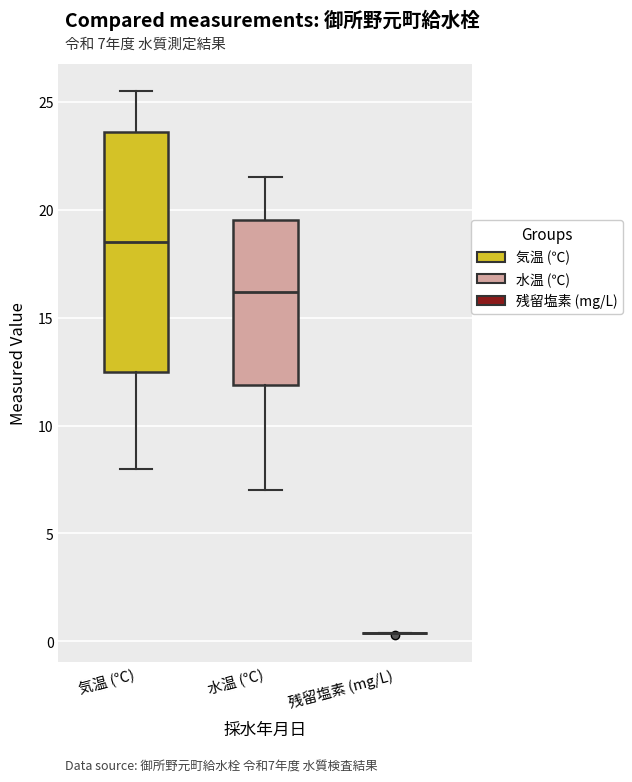

Reading left to right, transcribe this box plot: for each box, give where its median line is, the range the box spans, and where its two whiskers end, as read against the y-axis. The values are not printed on the chart, so give them approximately, as read against the axis.

気温 (℃): median 18.5, box 12.5 to 23.5, whiskers 8.0 to 25.5
水温 (℃): median 16.0, box 12.0 to 19.5, whiskers 7.0 to 21.5
残留塩素 (mg/L): box collapsed to a line at 0.5, whiskers 0.5 to 0.5